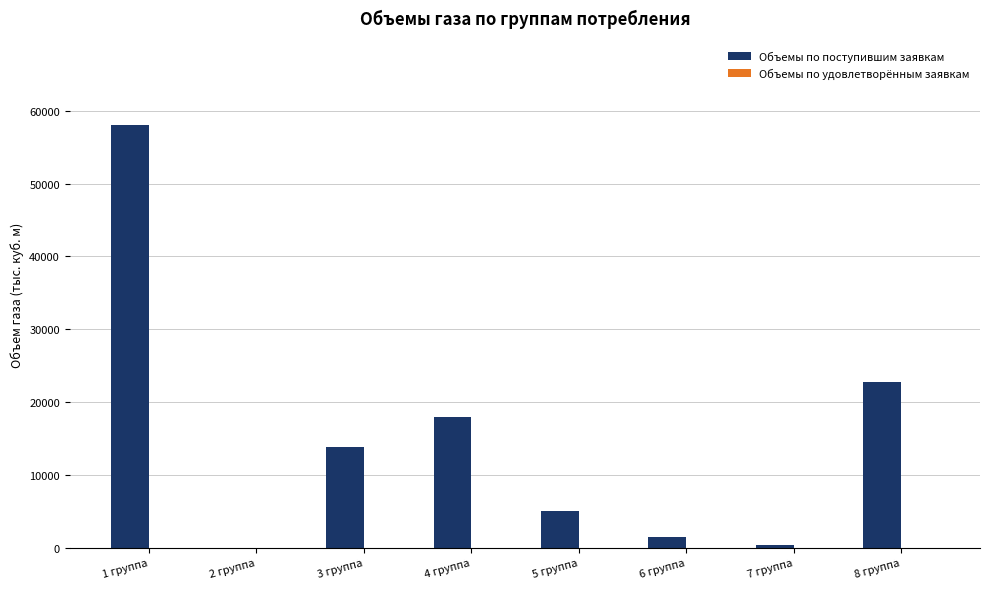

What is the sum of all values?

119363.9